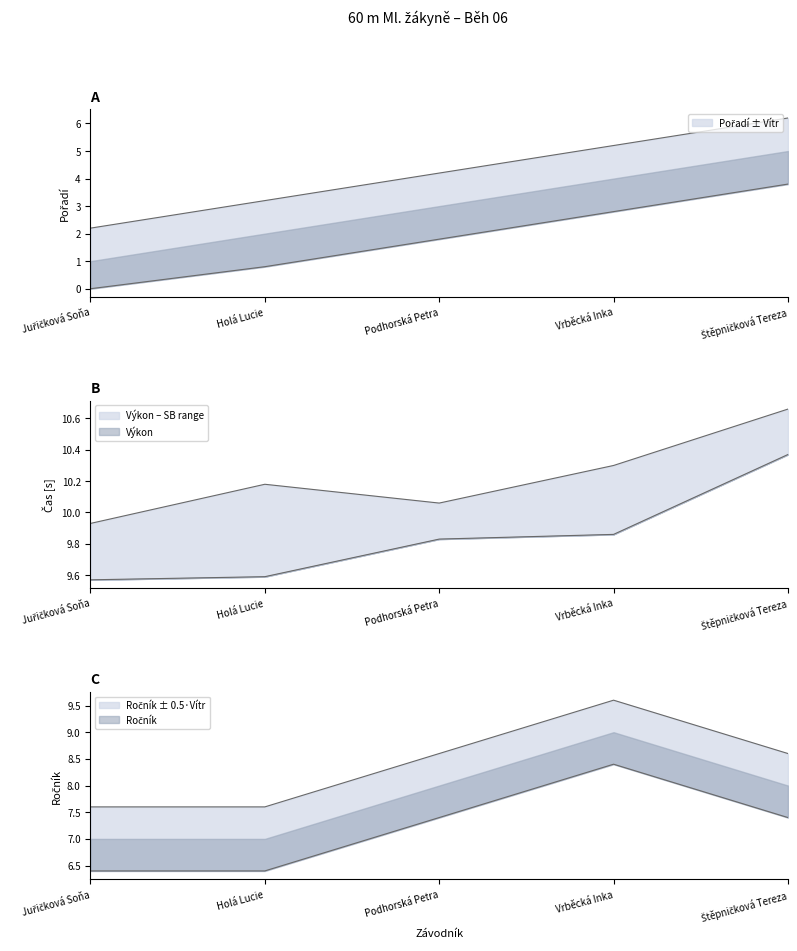

What is the average value of the Výkon series?

9.8